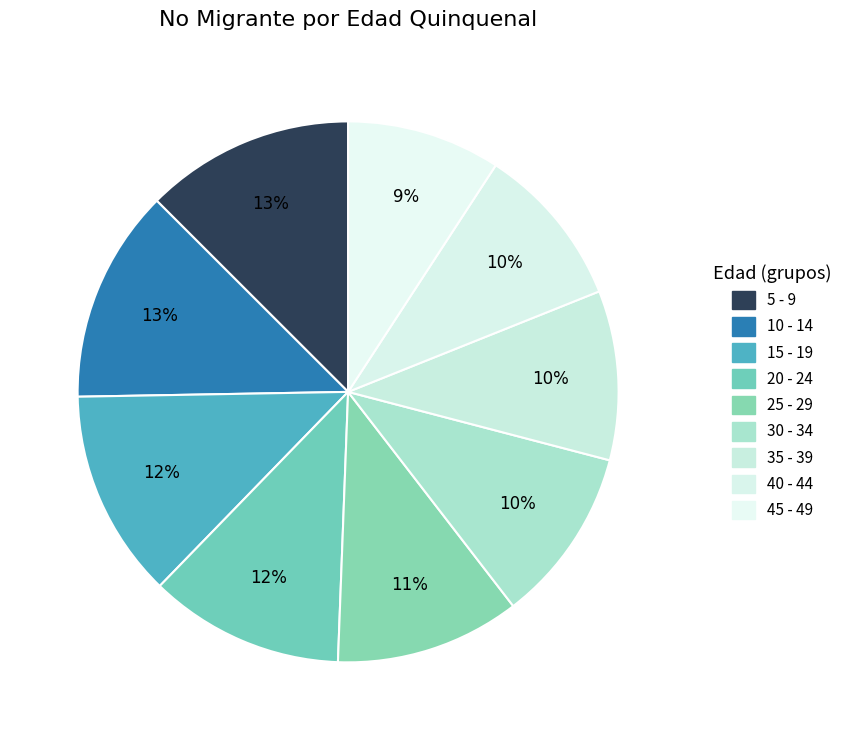

To the nearest percent, what is the average slice percentage?

11%